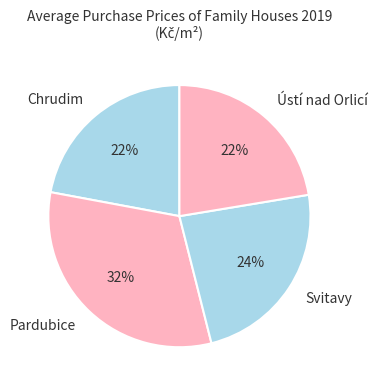

Combined, do Pardubice and Ústí nad Orlicí account for over 50%?

Yes